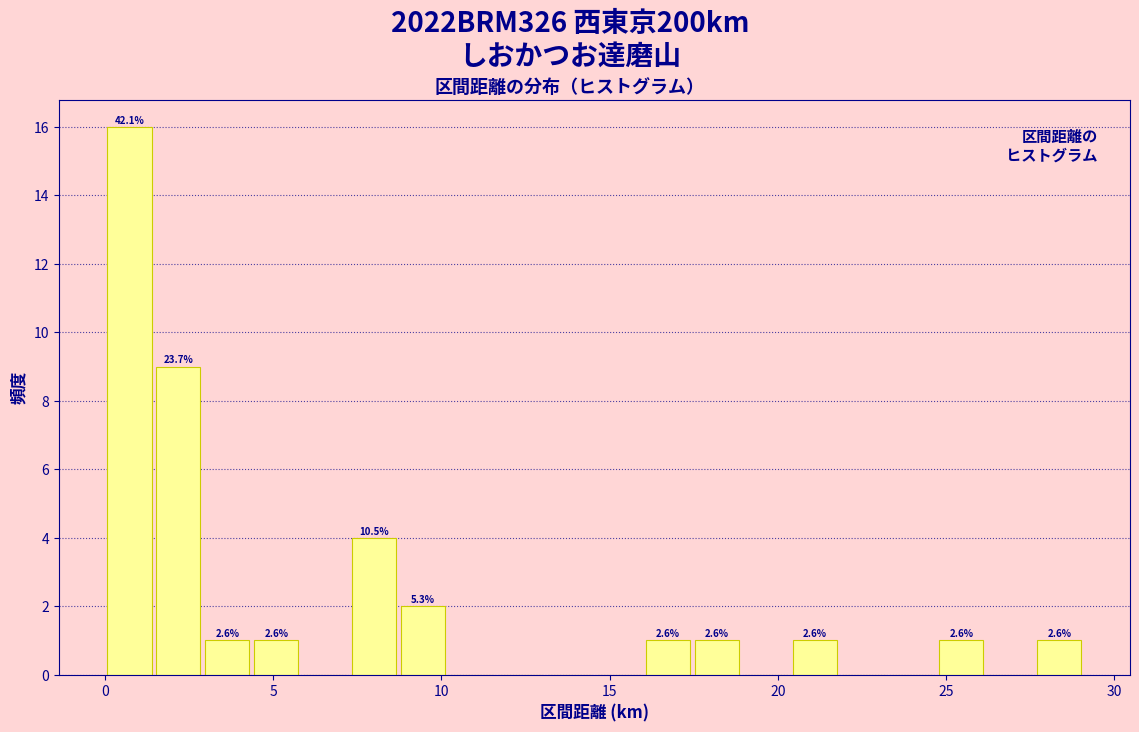

Around what value on the x-axis is the tallest bar? Give the approximate position of its centre, as read against the axis.

0.5